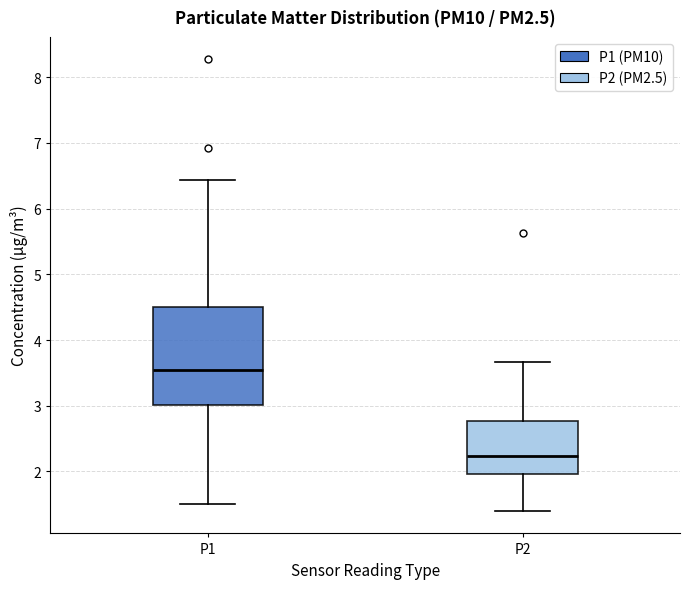

Which box is the tallest, from its lower edge to its upper edge?

P1